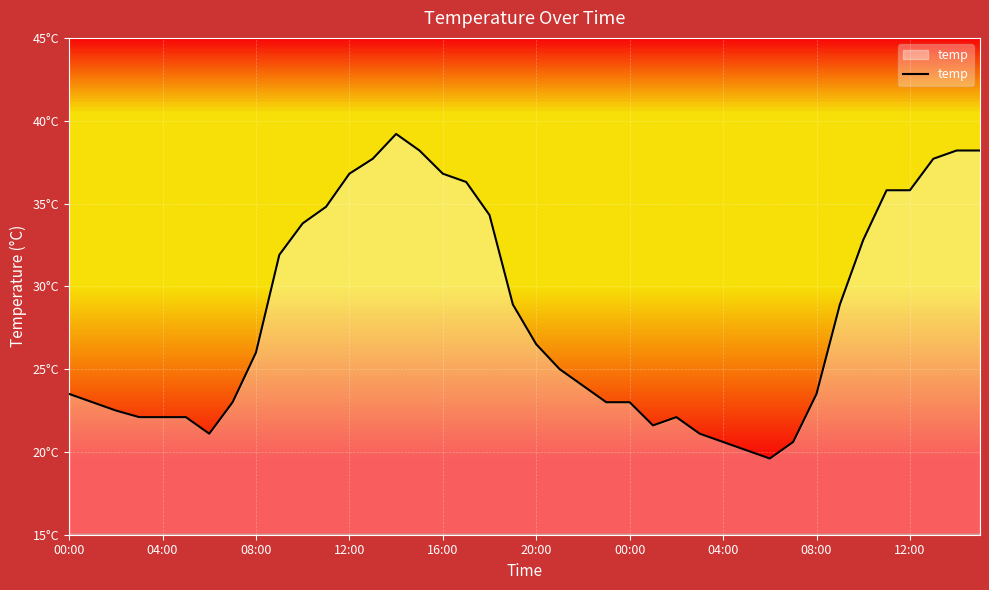

Does the chart have visible grid lines?

Yes